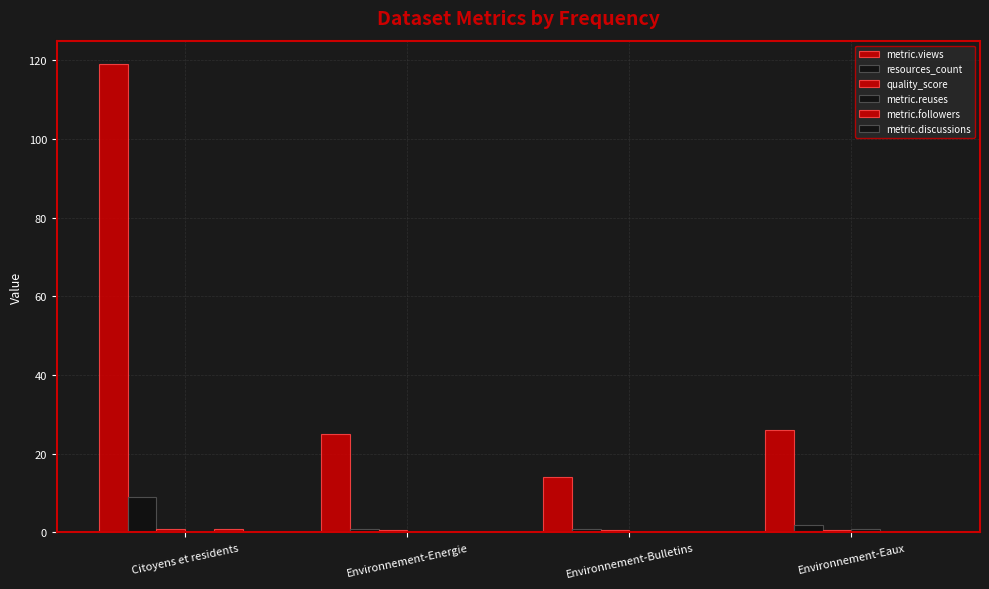

Reading left to right, transcribe all the data shown in this chart.

metric.views: 119.0	25.0	14.0	26.0
resources_count: 9.0	1.0	1.0	2.0
quality_score: 0.8	0.6	0.7	0.7
metric.reuses: 0.0	0.0	0.0	1.0
metric.followers: 1.0	0.0	0.0	0.0
metric.discussions: 0.0	0.0	0.0	0.0